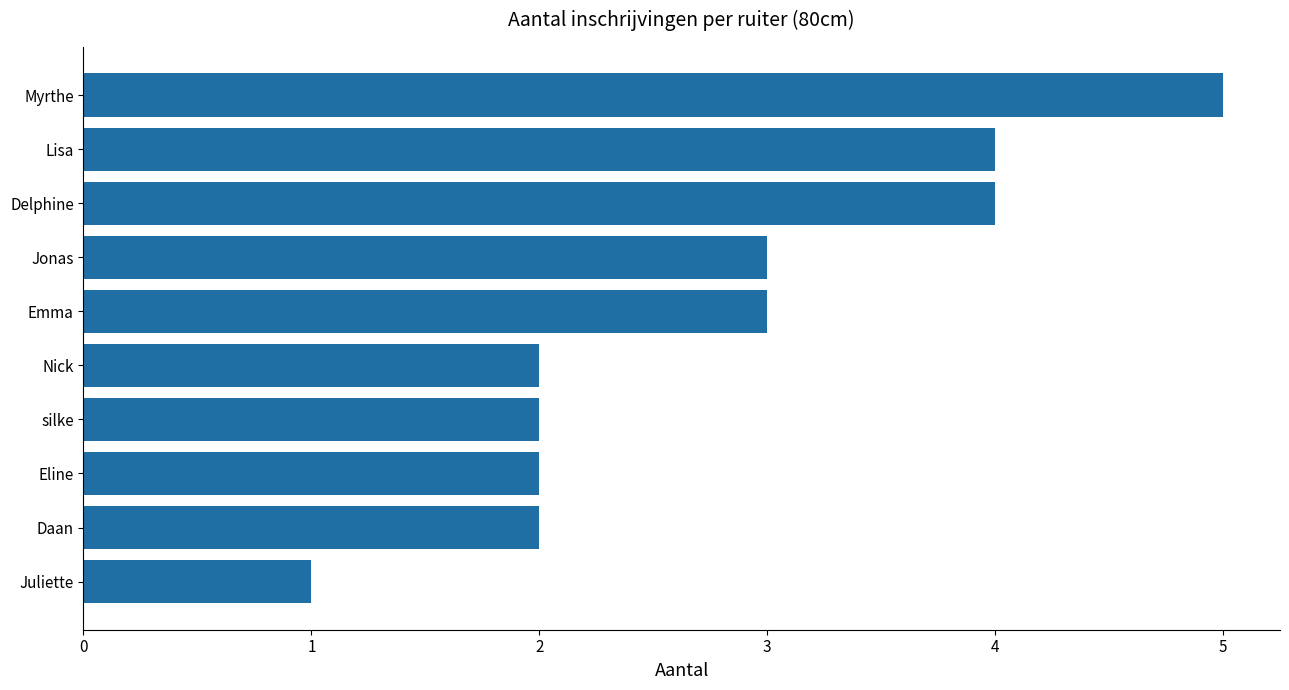

What is the ratio of the value at Daan to the value at Lisa?

0.5